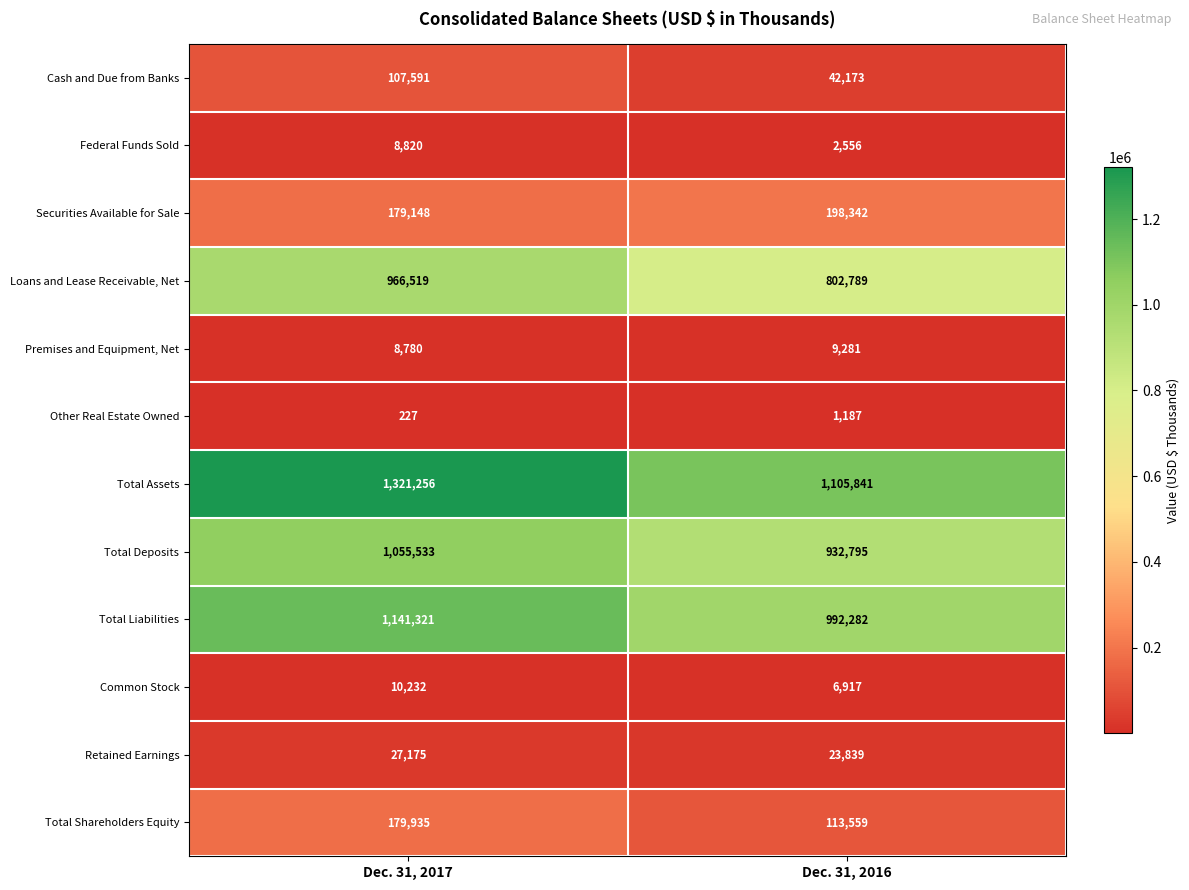

How many series are shown in this chart?

12